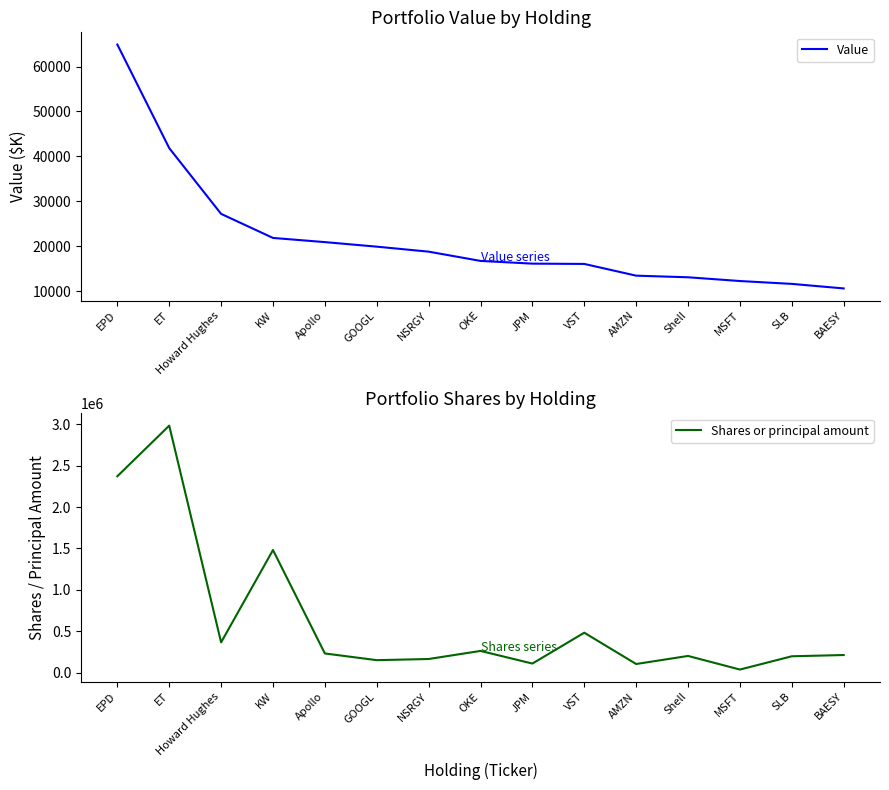

Rank the categories by Value value from highest to lowest.

EPD, ET, Howard Hughes, KW, Apollo, GOOGL, NSRGY, OKE, JPM, VST, AMZN, Shell, MSFT, SLB, BAESY